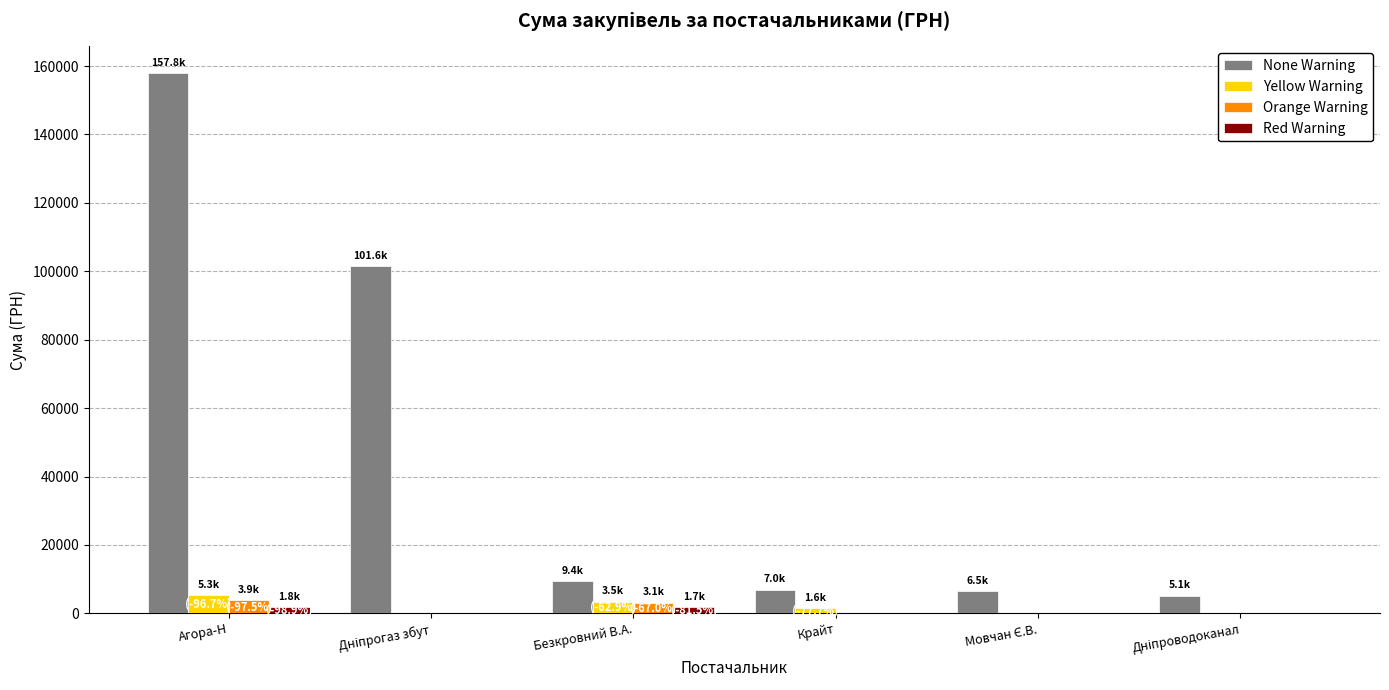

Does the chart contain stacked bars?

No